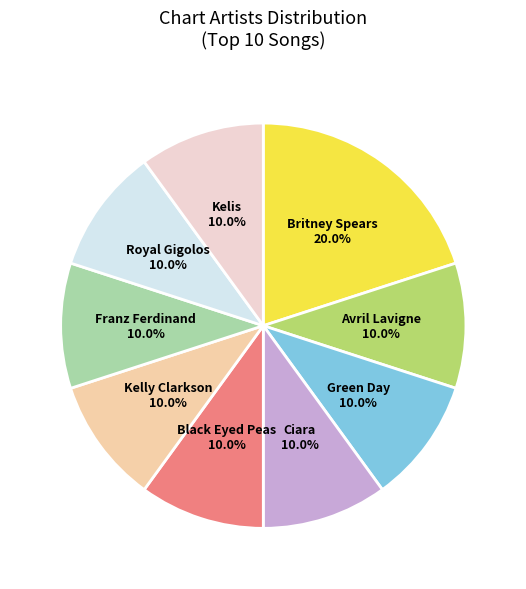

To the nearest percent, what portion does Ciara represent?

10%